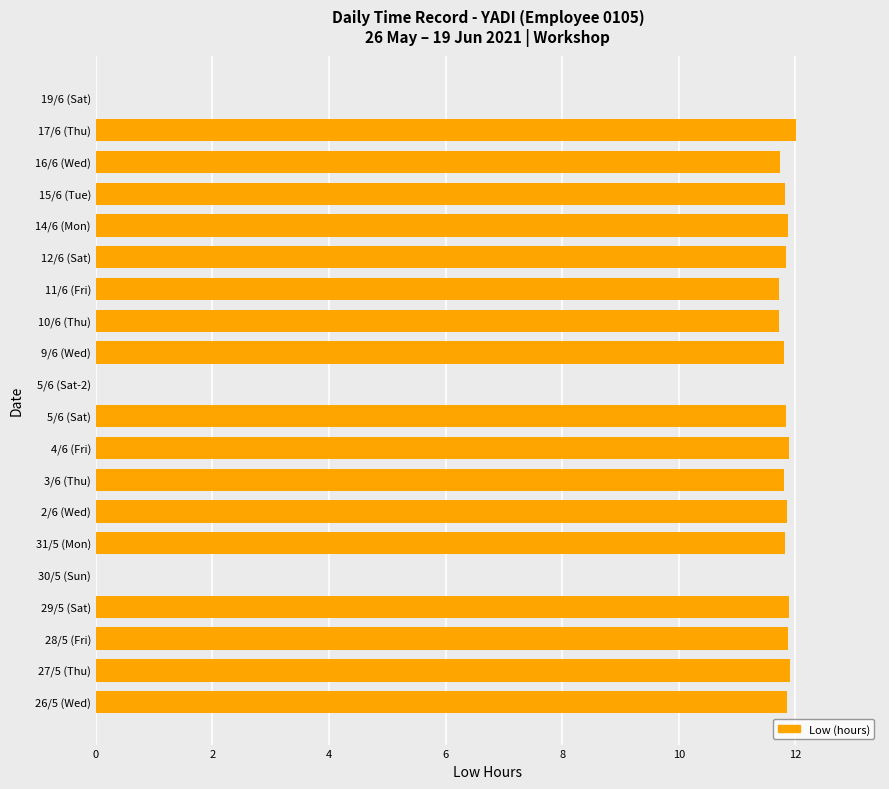

The chart shows a value of 2.4 at 31/5 (Mon). True or false?

False